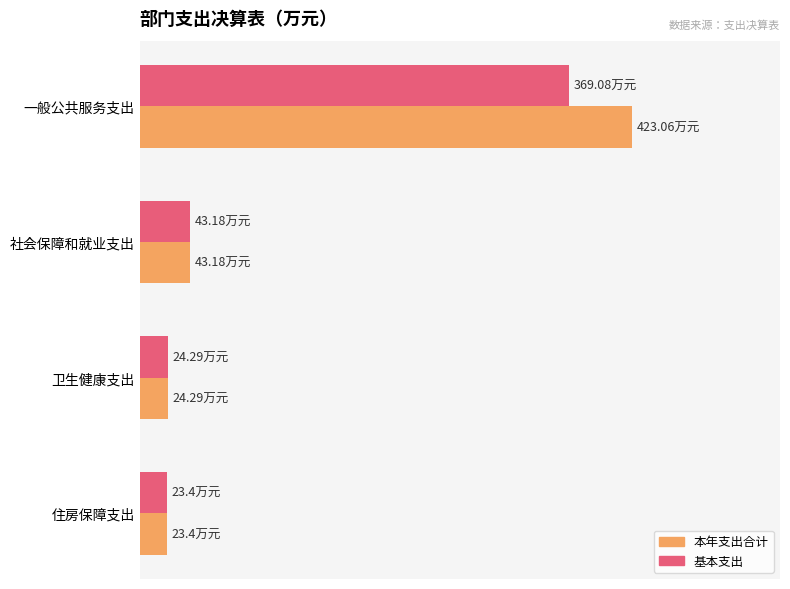

Which series has the widest spread of values?

本年支出合计